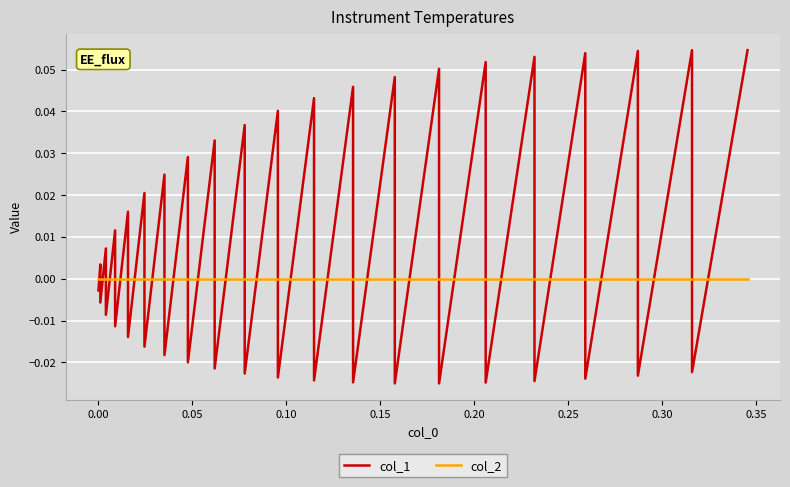

At how many categories does at least one series exceed 0?

20